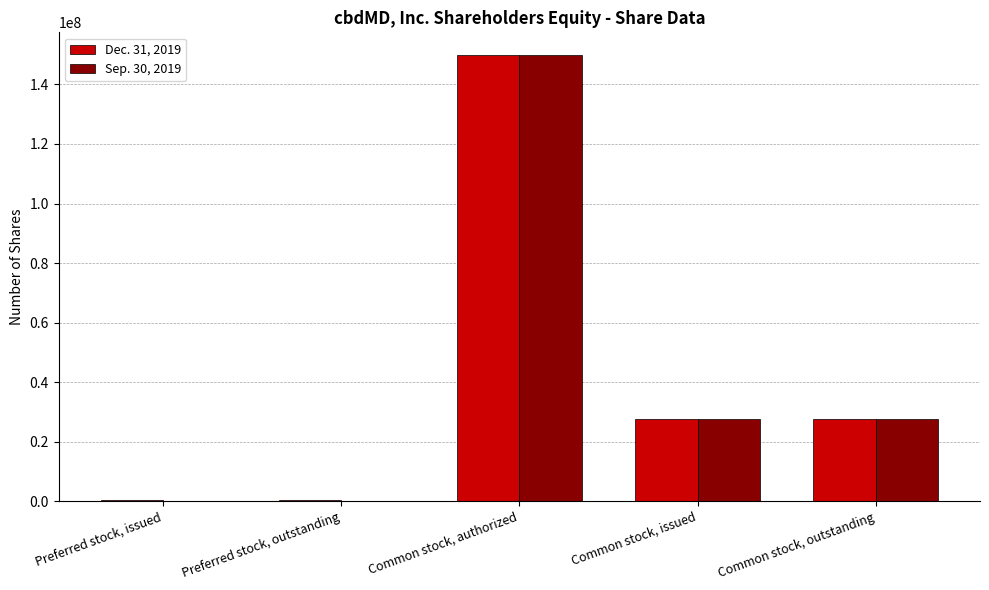

How many data points does each series have?

5